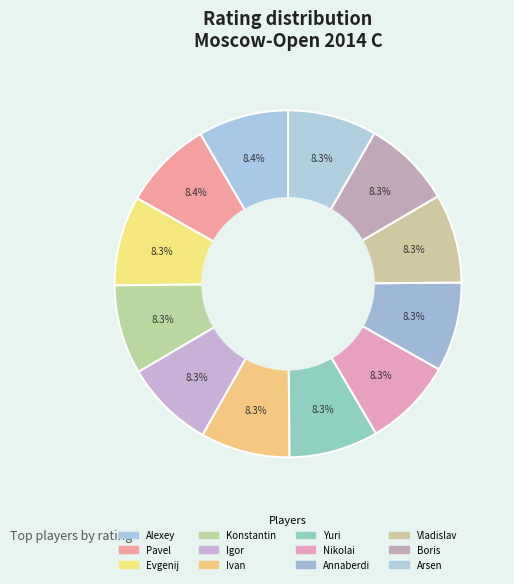

Count the number of slices in the pie.

12